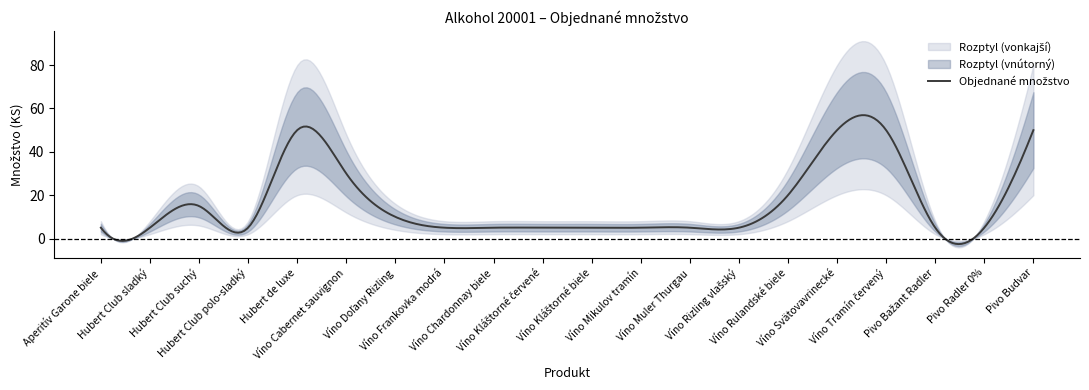

What is the label of the 10th point from the left?

Víno Kláštorné červené